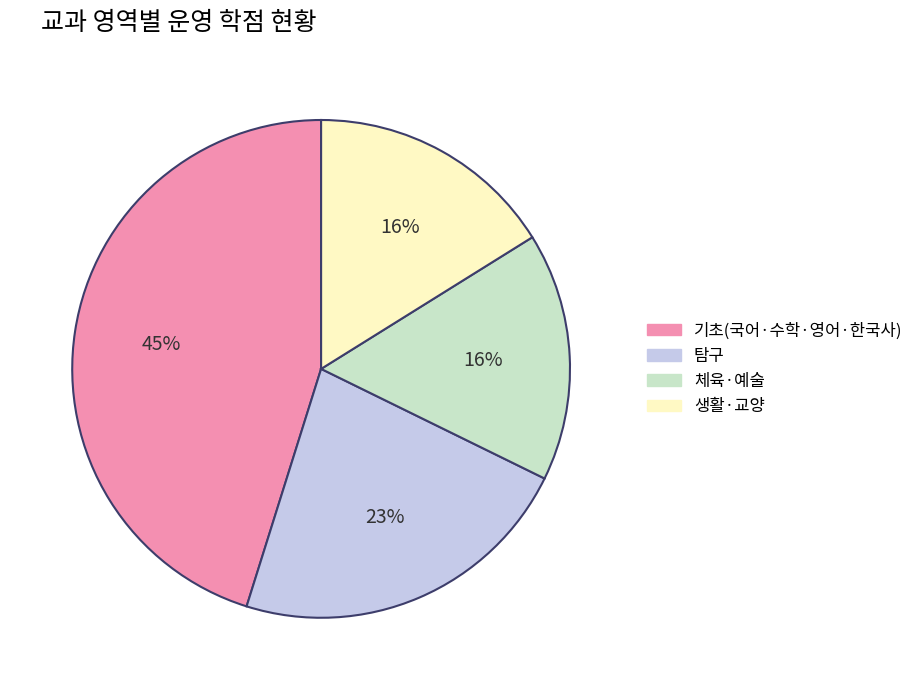

To the nearest percent, what is the difference between the largest and smallest slice percentages?

29%